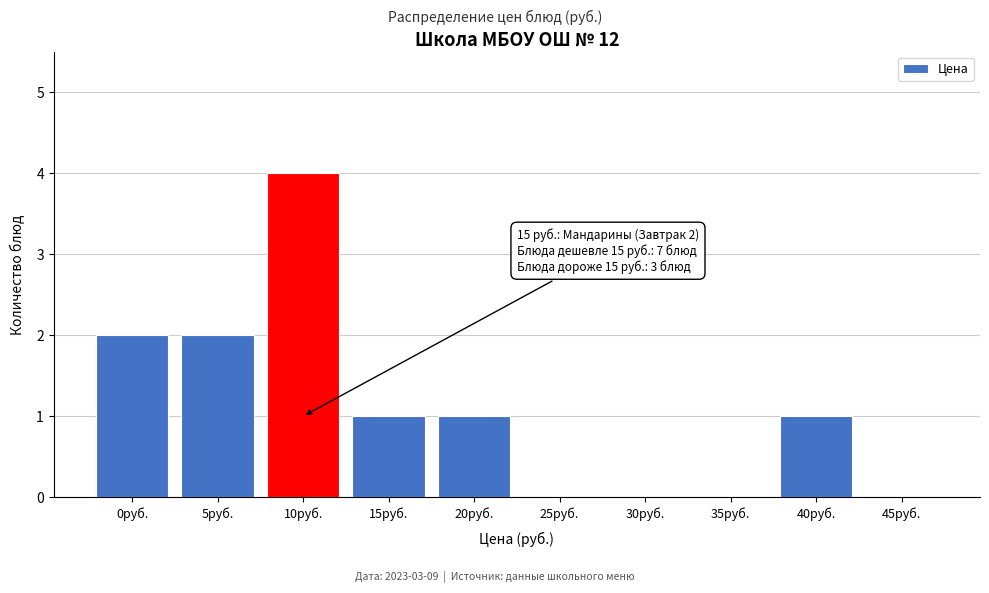

Reading left to right, extract all data points from this chart.

0руб.=2	5руб.=2	10руб.=4	15руб.=1	20руб.=1	25руб.=0	30руб.=0	35руб.=0	40руб.=1	45руб.=0